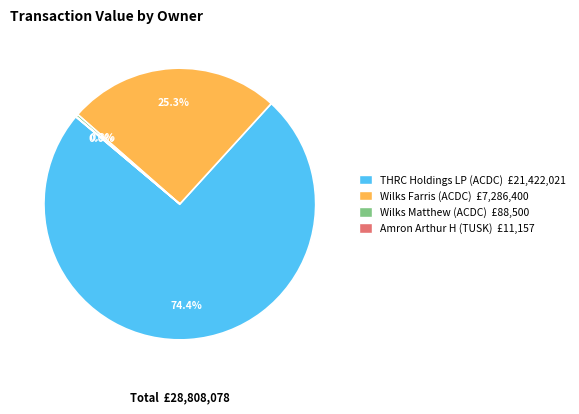

Is there a majority slice in this chart?

Yes